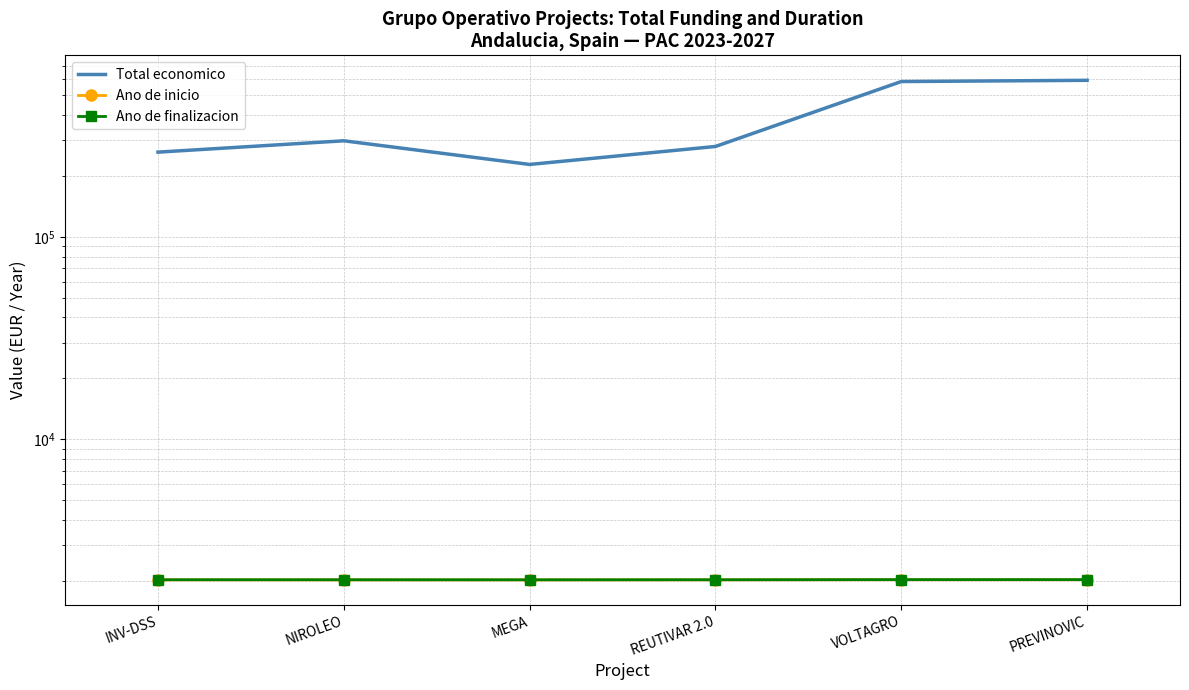

Reading left to right, what are all the values shown in this chart?

Total economico: INV-DSS=262252	NIROLEO=298397	MEGA=228019	REUTIVAR 2.0=279710	VOLTAGRO=585460	PREVINOVIC=593715
Ano de inicio: INV-DSS=2022	NIROLEO=2021	MEGA=2021	REUTIVAR 2.0=2022	VOLTAGRO=2024	PREVINOVIC=2024
Ano de finalizacion: INV-DSS=2024	NIROLEO=2024	MEGA=2023	REUTIVAR 2.0=2024	VOLTAGRO=2027	PREVINOVIC=2027